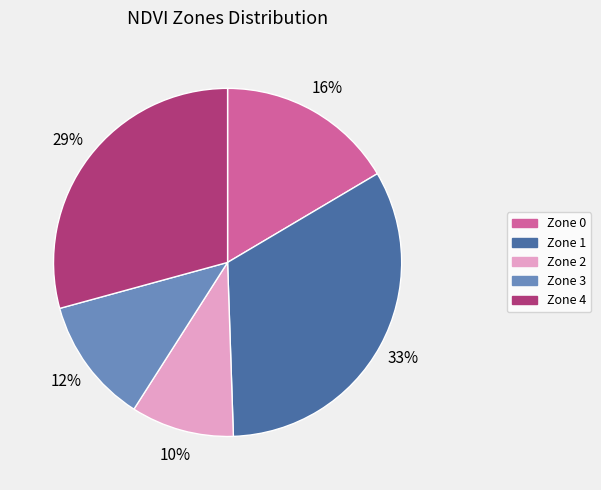

How many slices are in this pie chart?

5